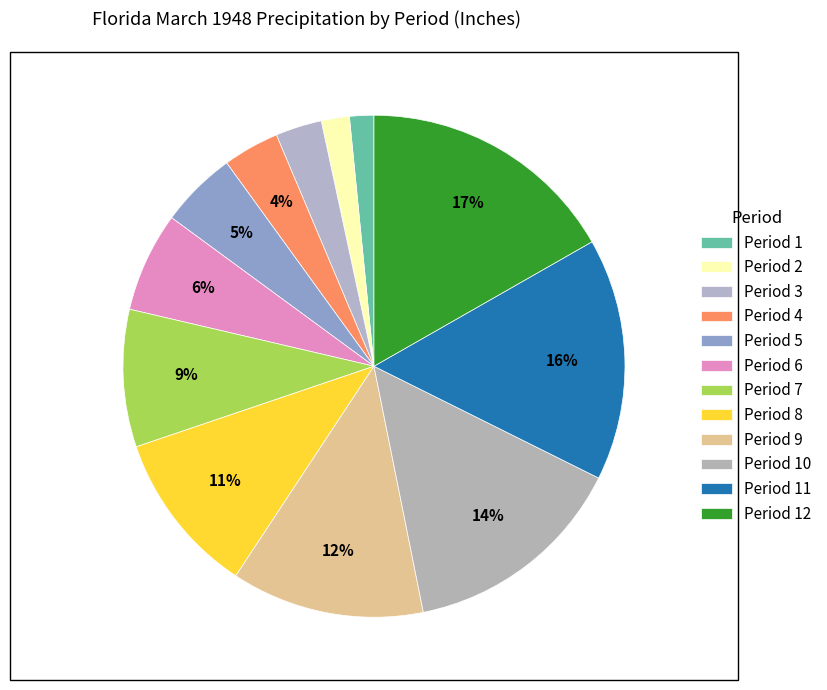

True or false: Period 12 accounts for 23% of the total.

False